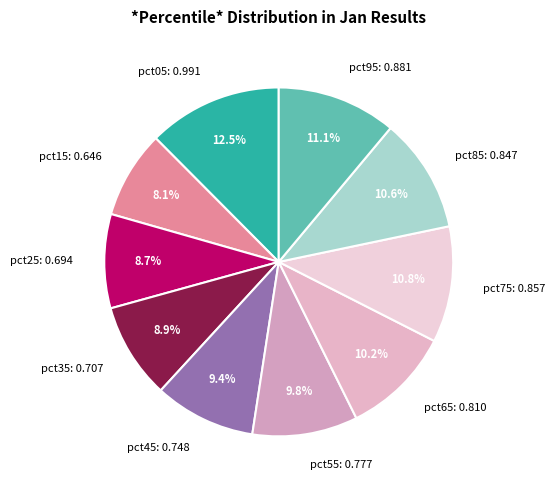

The pct75 slice represents 11% of the pie. True or false?

True